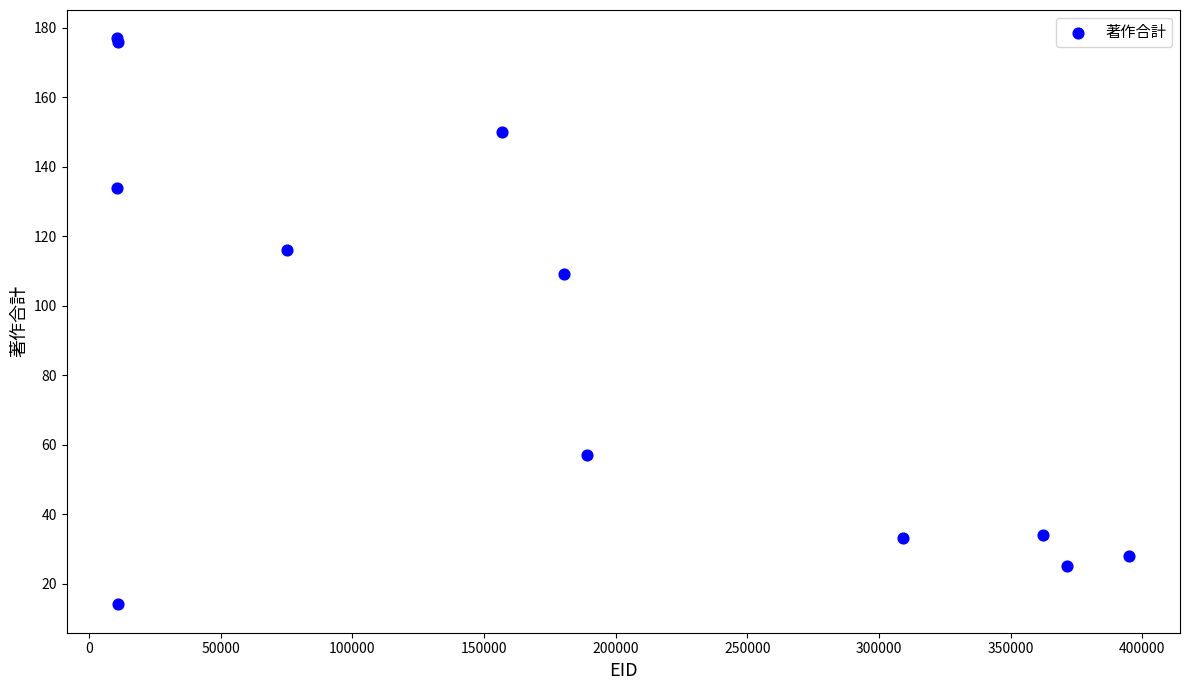

What Y value in the scatter plot is closest to 95?

109